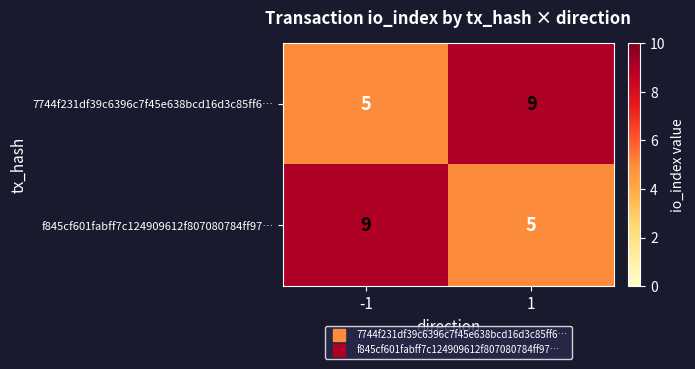

True or false: f845cf601fabff7c124909612f807080784ff97… has a value of 9 at -1.

True